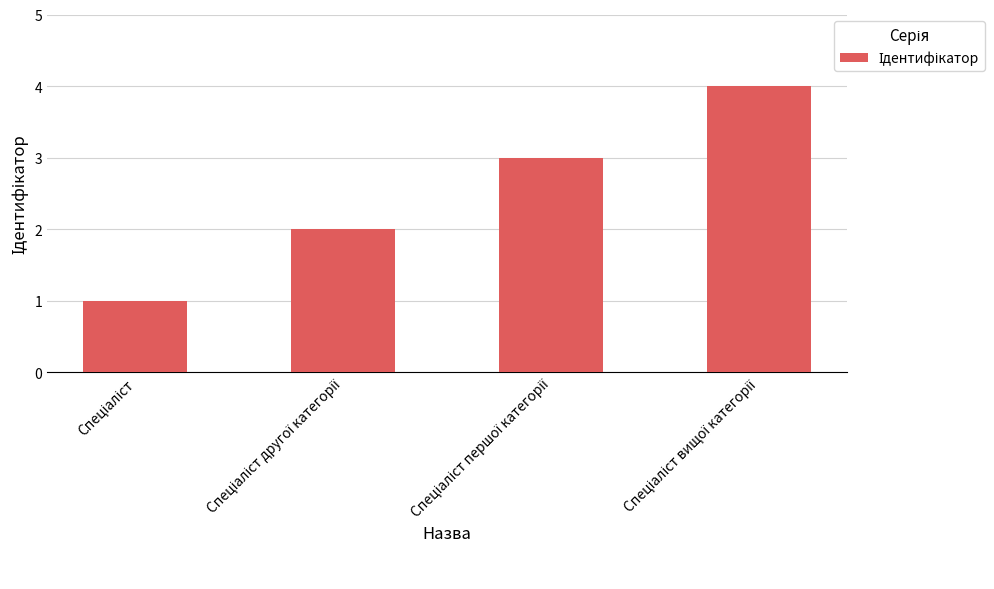

What is the greatest value displayed?

4